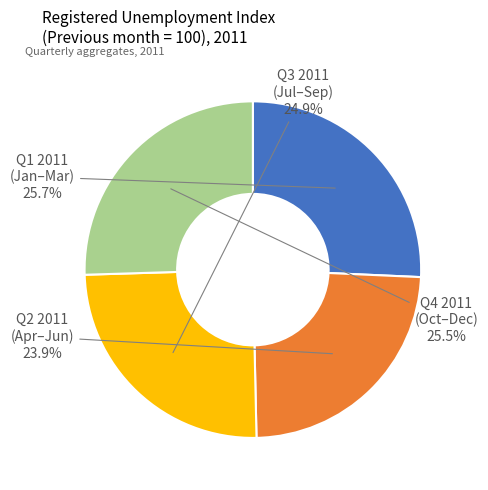

Does any single category account for the majority?

No